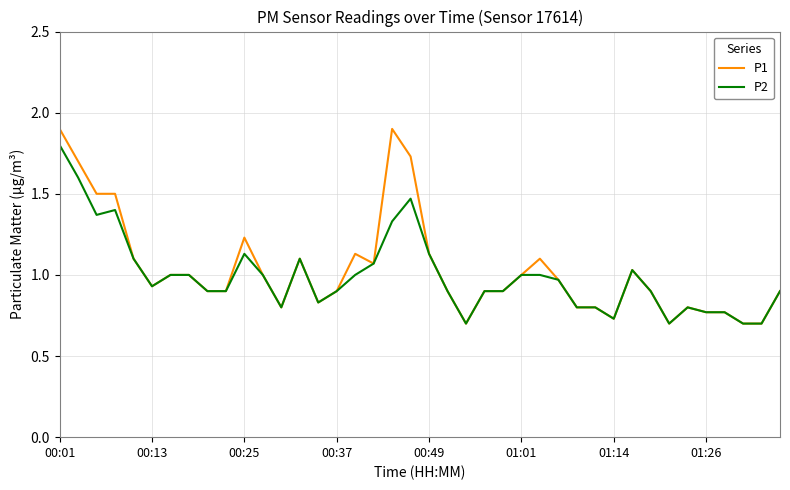

Rank the series by their average value, from lowest to highest.

P2, P1